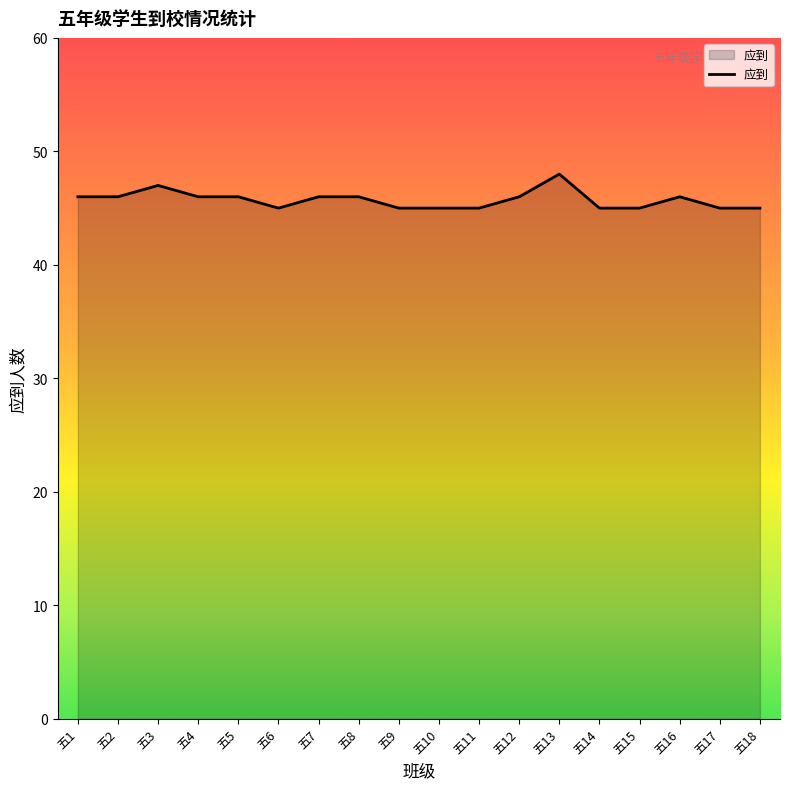

What is the maximum value shown in the chart?

48